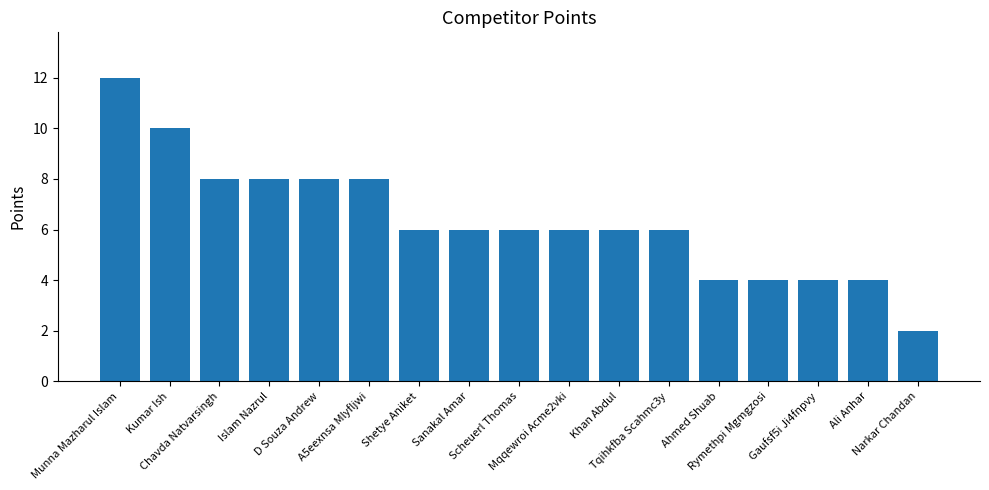

How many distinct data groups are displayed?

1